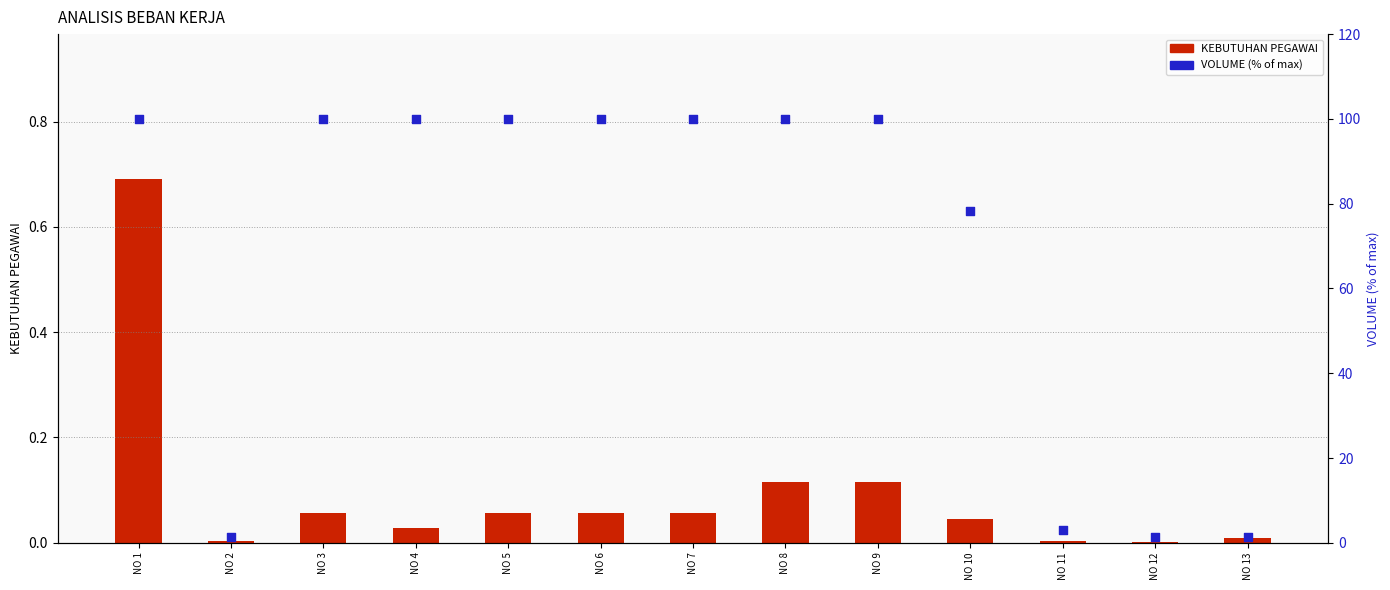

Is the value of KEBUTUHAN PEGAWAI at NO 8 greater than the value of VOLUME (% of max) at NO 10?

No